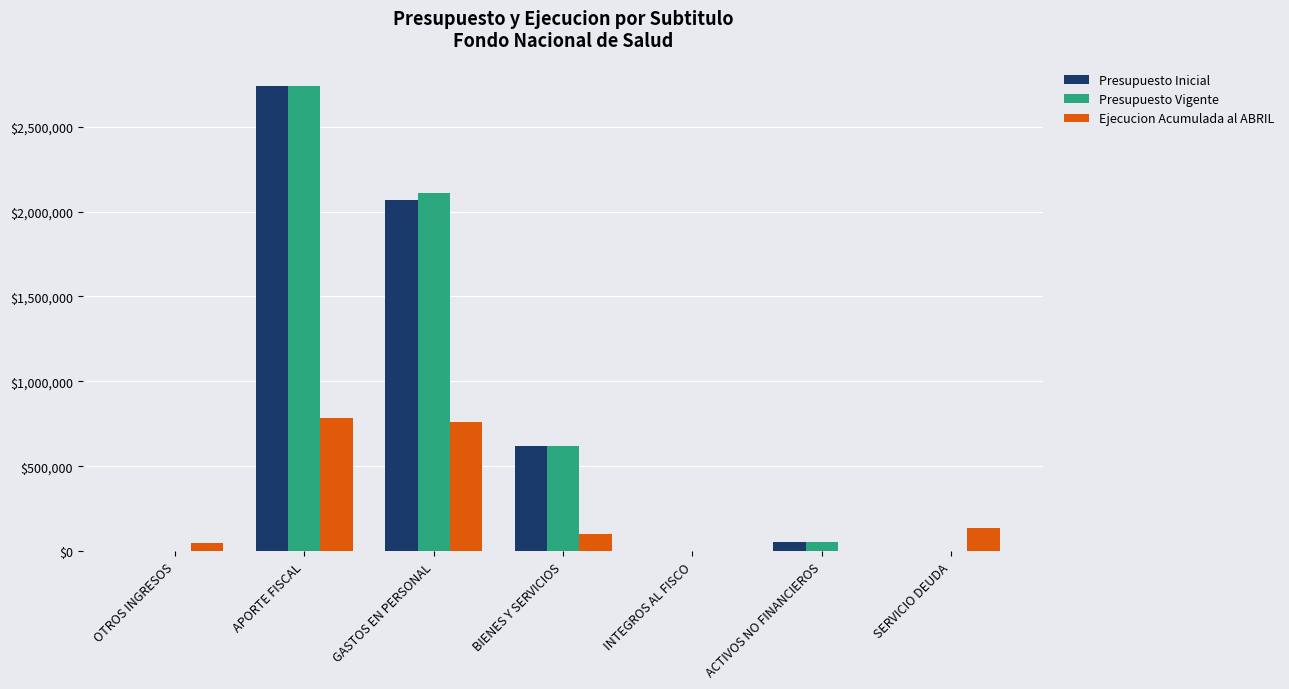

Where does the Ejecucion Acumulada al ABRIL series first go above 101746?

APORTE FISCAL